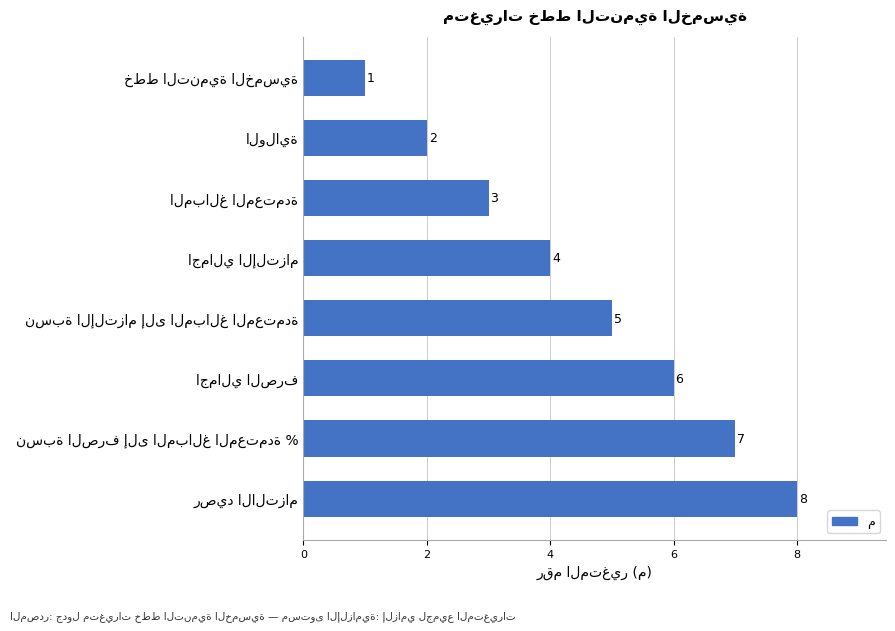

What is the maximum value shown in the chart?

8